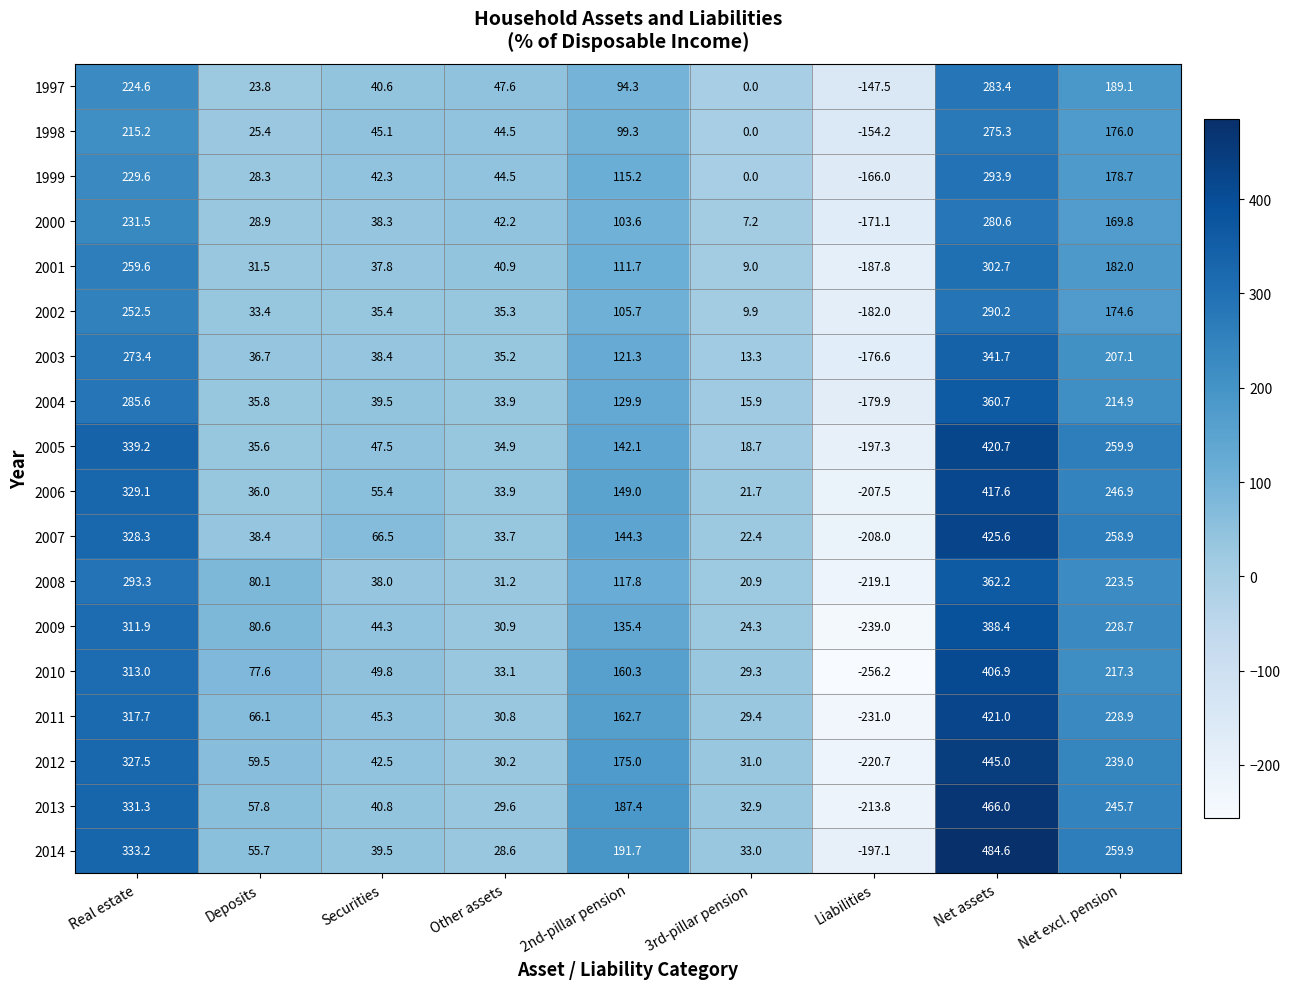

Where does the 1997 series first go above 47?

Real estate